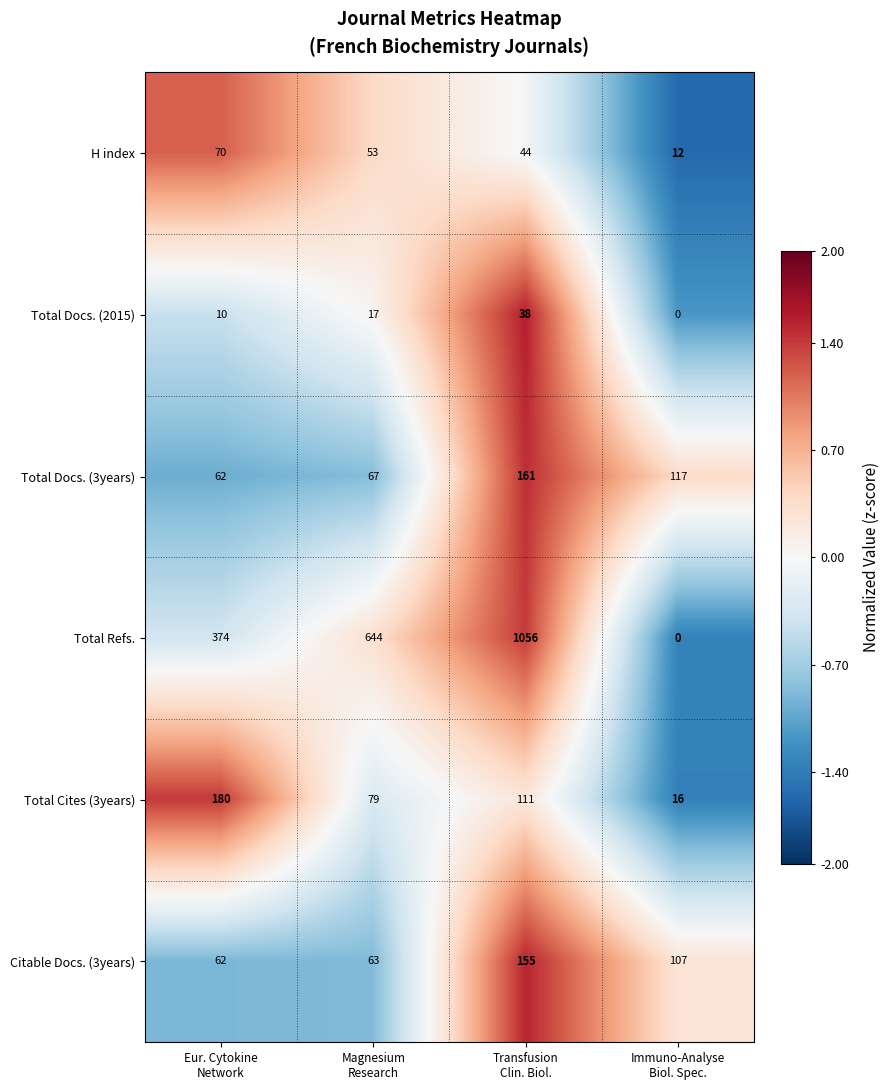

Count the H index values in the range 44 to 70.

3